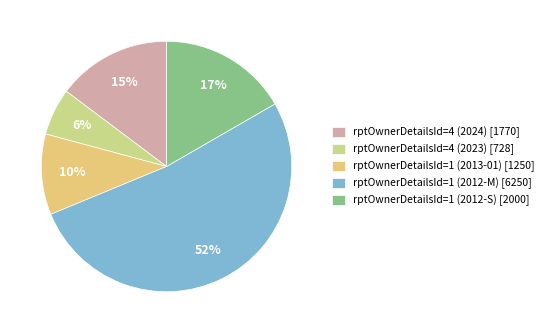

To the nearest percent, what percentage of the pie is rptOwnerDetailsId=1 (2013-01)?

10%